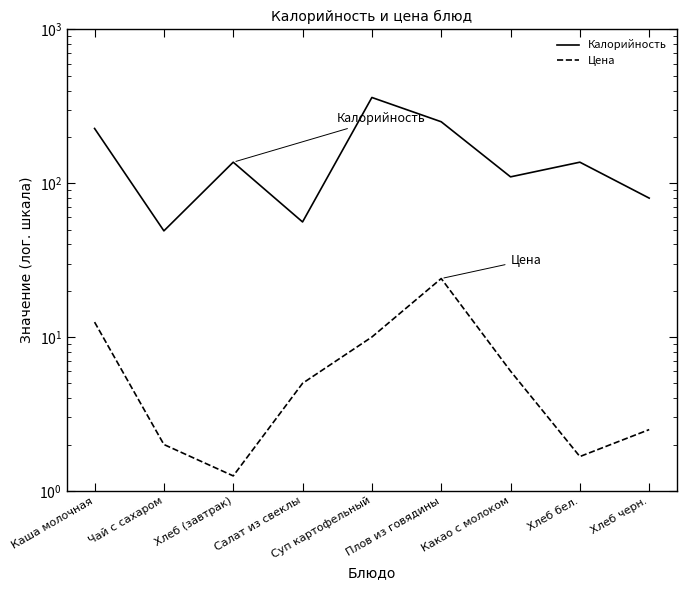

Is this an area chart (filled region under the line)?

No